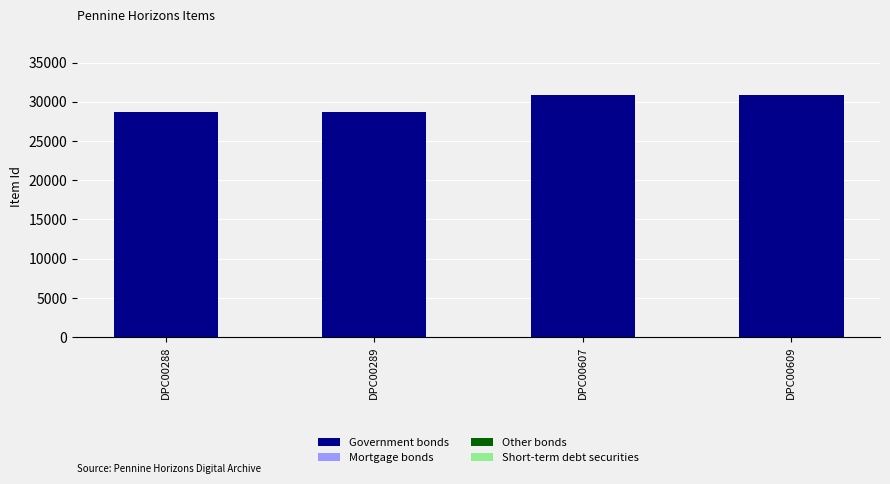

Does the chart contain stacked bars?

Yes